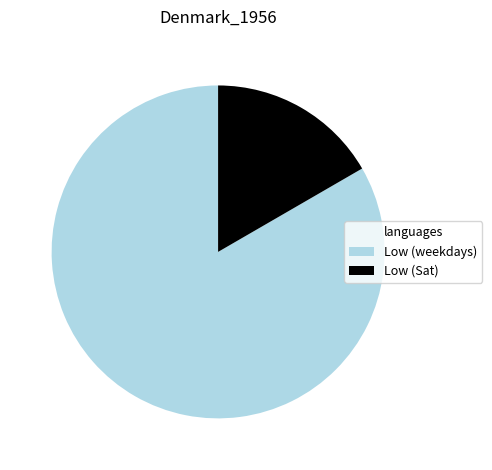

What is the smallest slice in the pie chart?

Low (Sat)